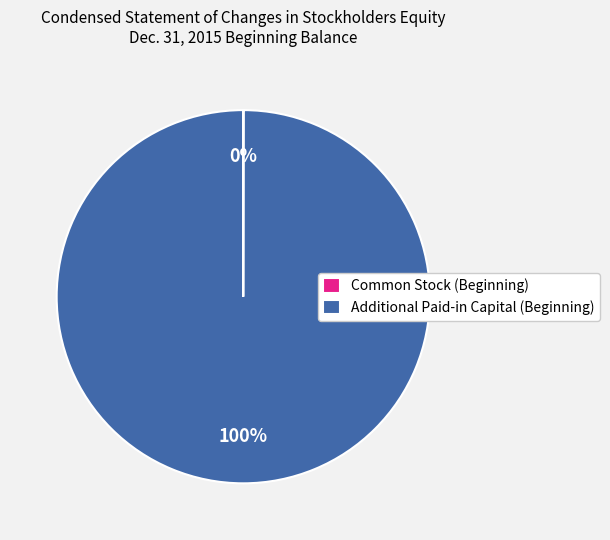

What percentage is the Additional Paid-in Capital (Beginning) slice, to the nearest percent?

100%